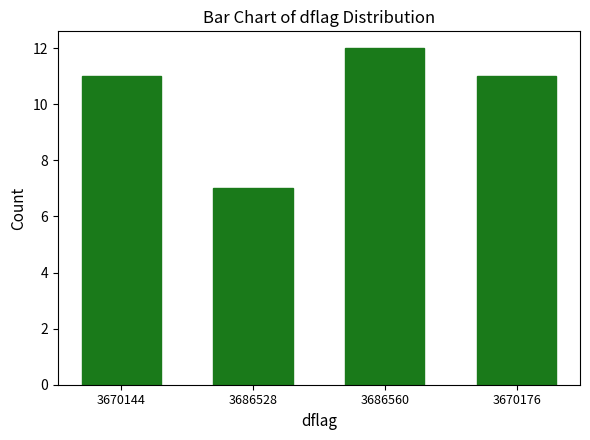

What is the sum of all values?

41